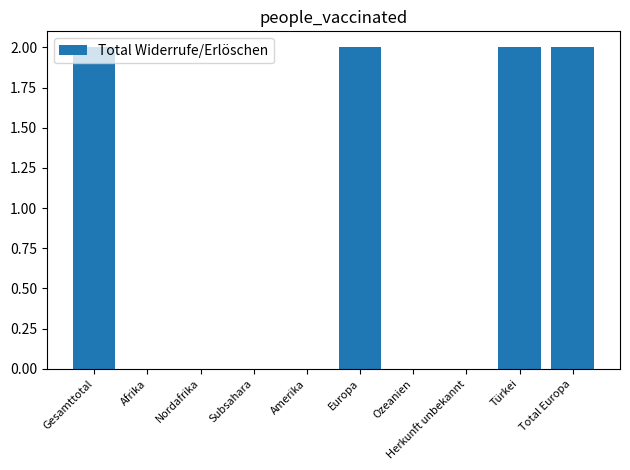

What is the sum of the values at Subsahara and Europa?

2